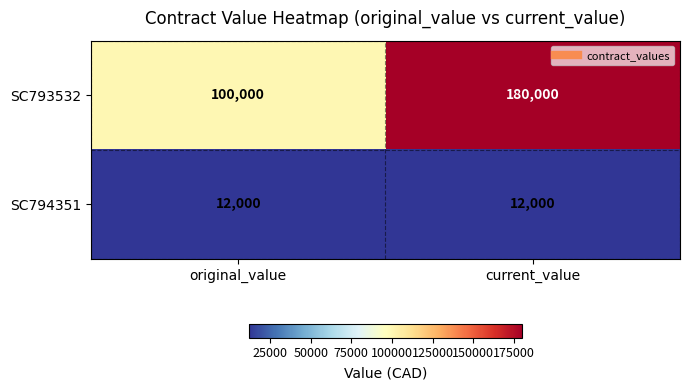

Reading left to right, what are all the values shown in this chart?

SC793532: 100000	180000
SC794351: 12000	12000